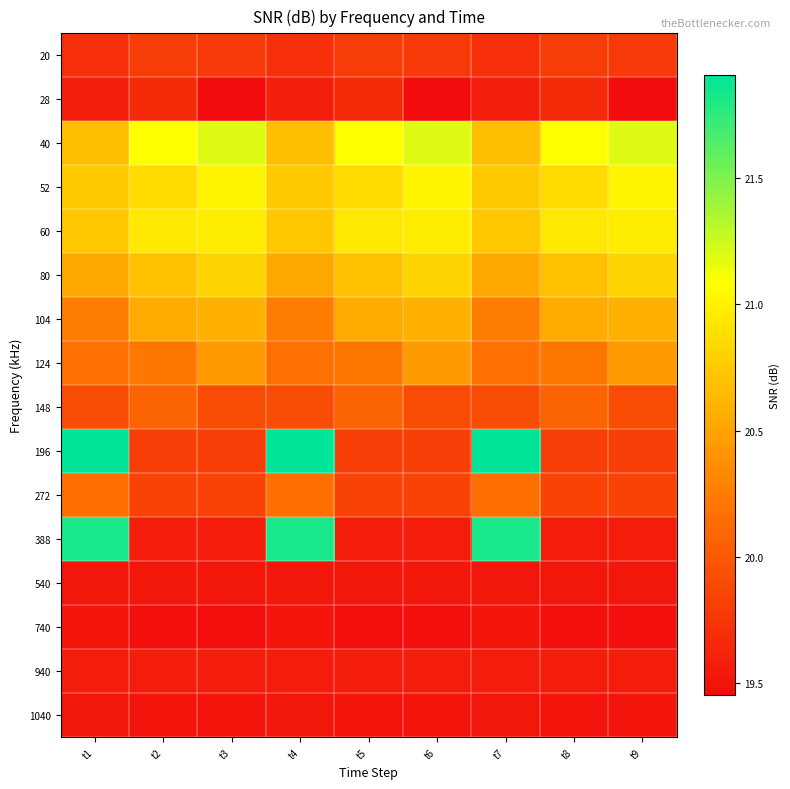

At which category is the sum across all series the highest?

t1